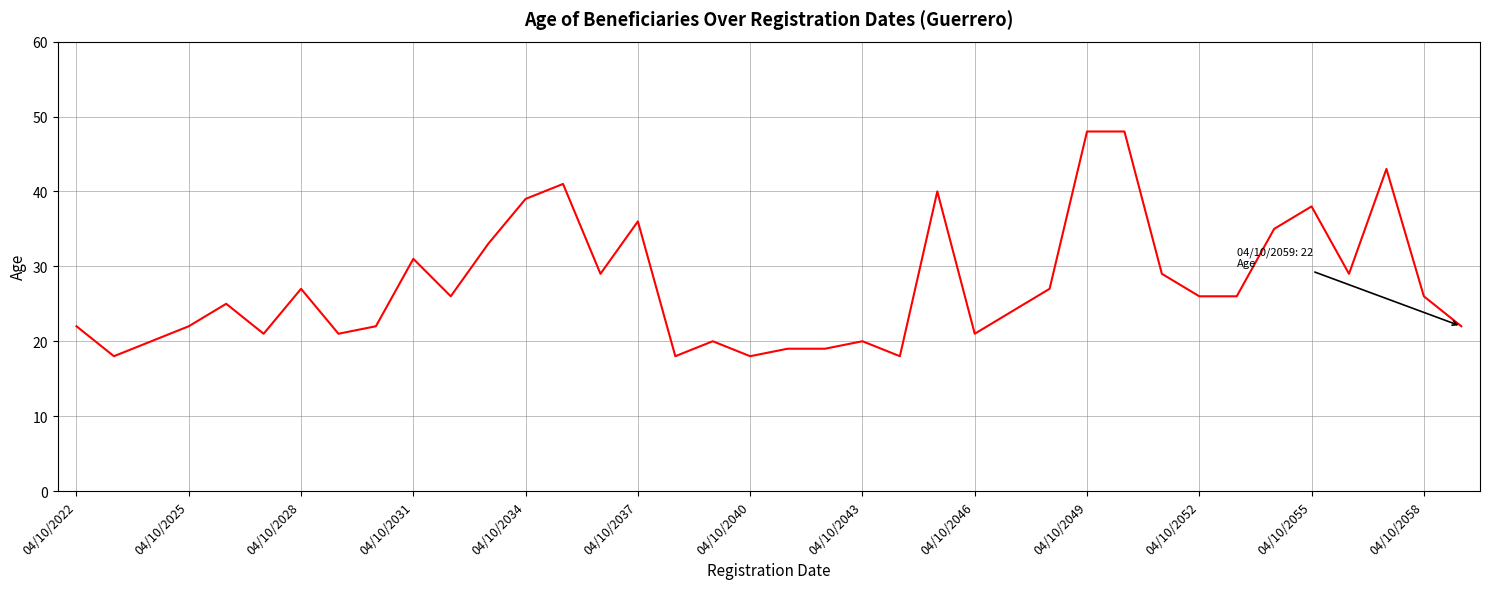

What is the difference between the maximum and minimum values?

30